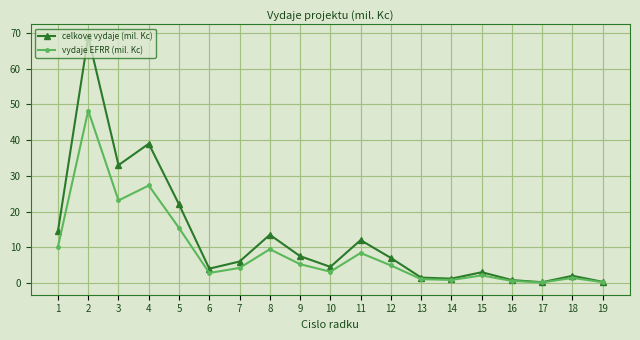

What is the sum of the celkove vydaje (mil. Kc) values at 1 and 2?

83.5